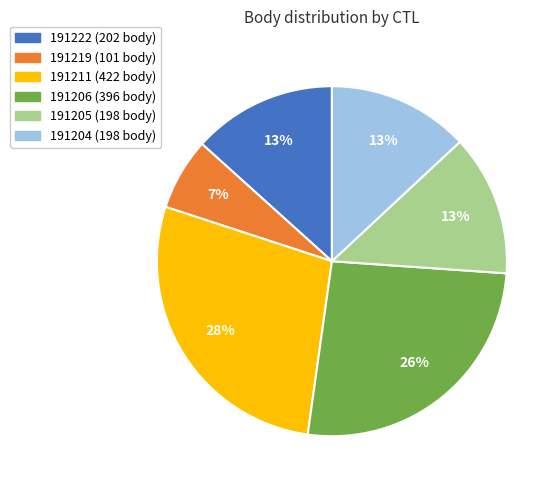

How many slices are in this pie chart?

6